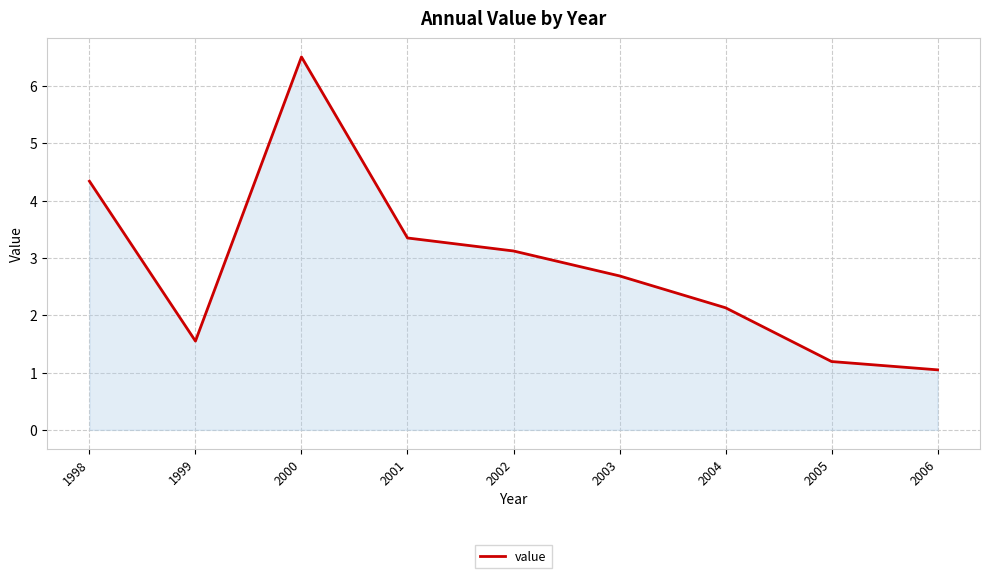

Which label corresponds to the largest value in the chart?

2000